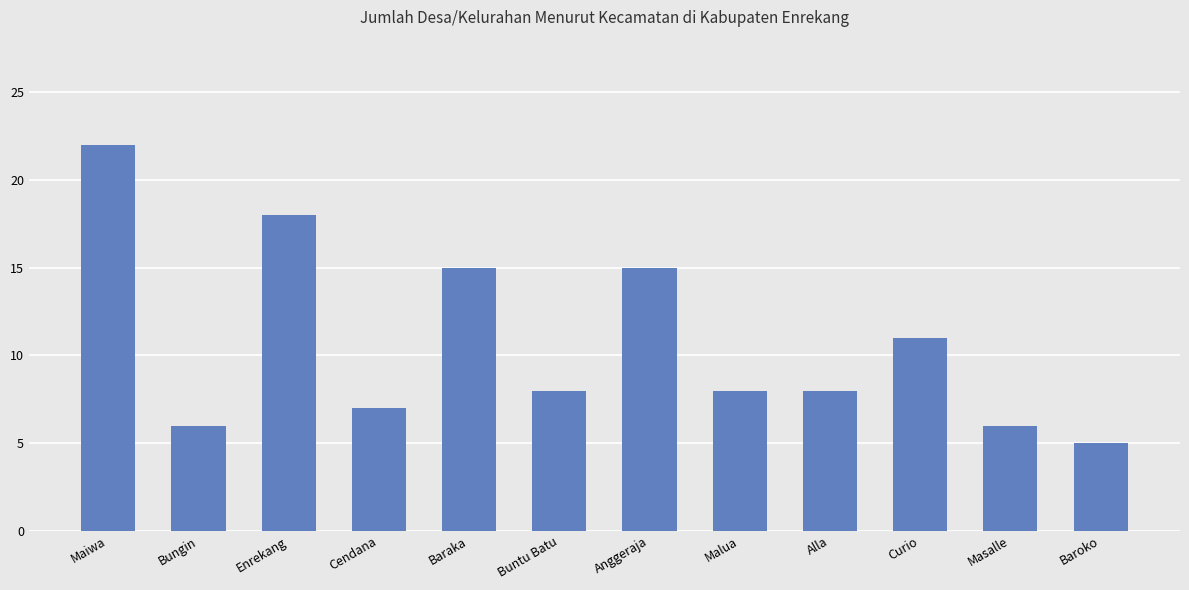

Between Baroko and Baraka, which is larger?

Baraka